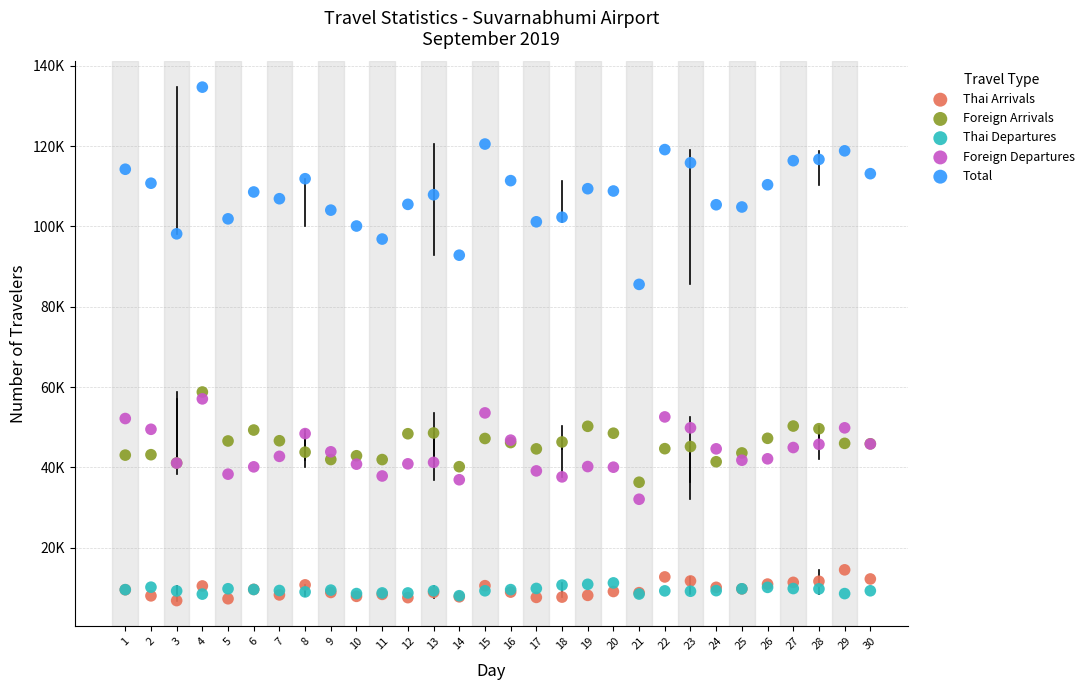

Which series contains the lowest Y value?

Thai Arrivals